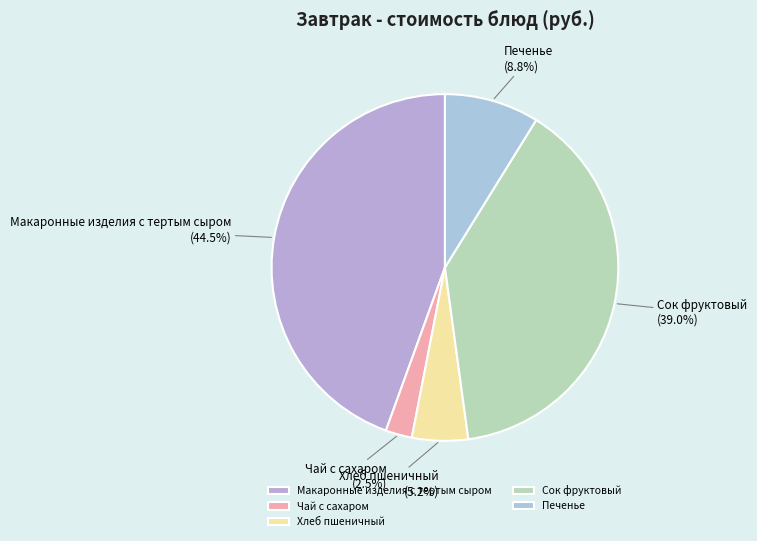

What is the total percentage of Хлеб пшеничный and Макаронные изделия с тертым сыром?

49.7%